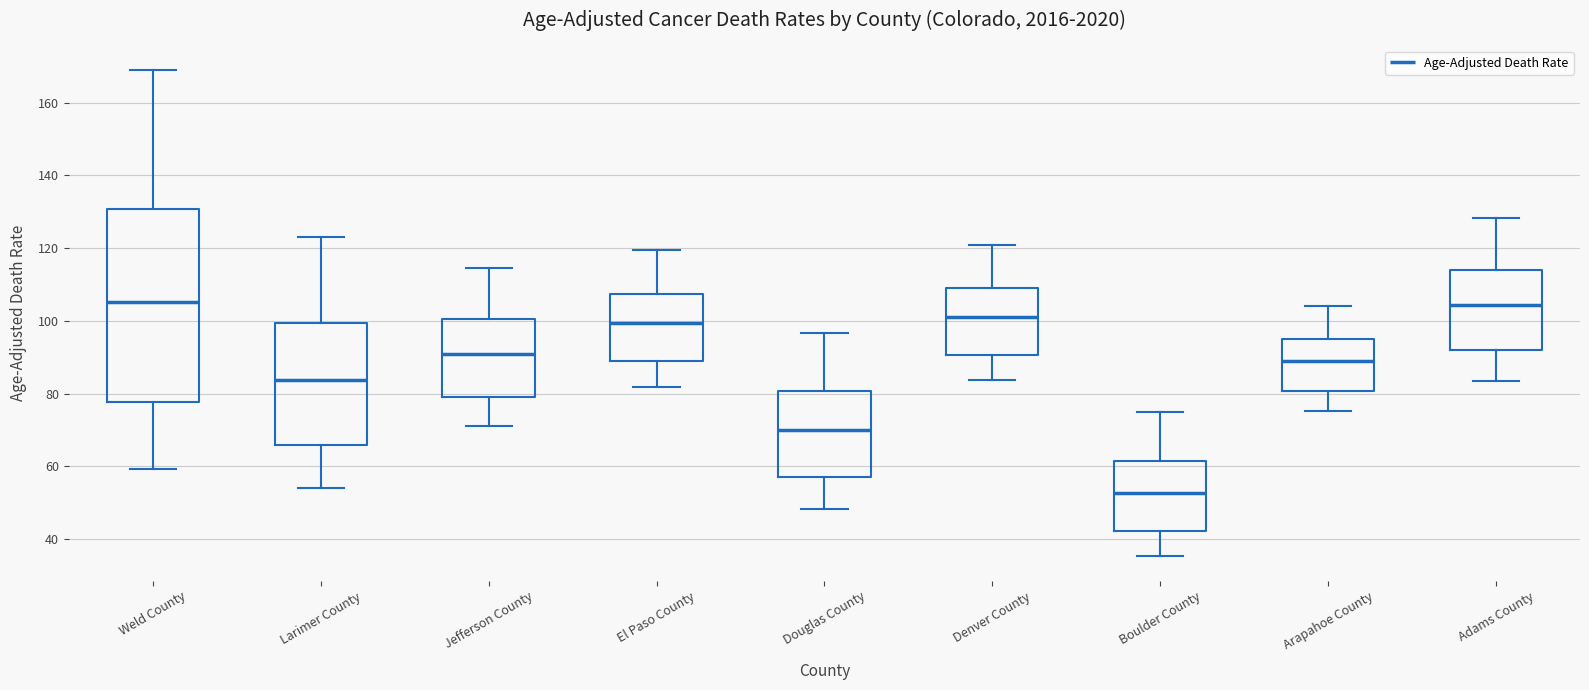

Comparing the boxes themselves (not the whiskers), which one is the tallest?

Weld County